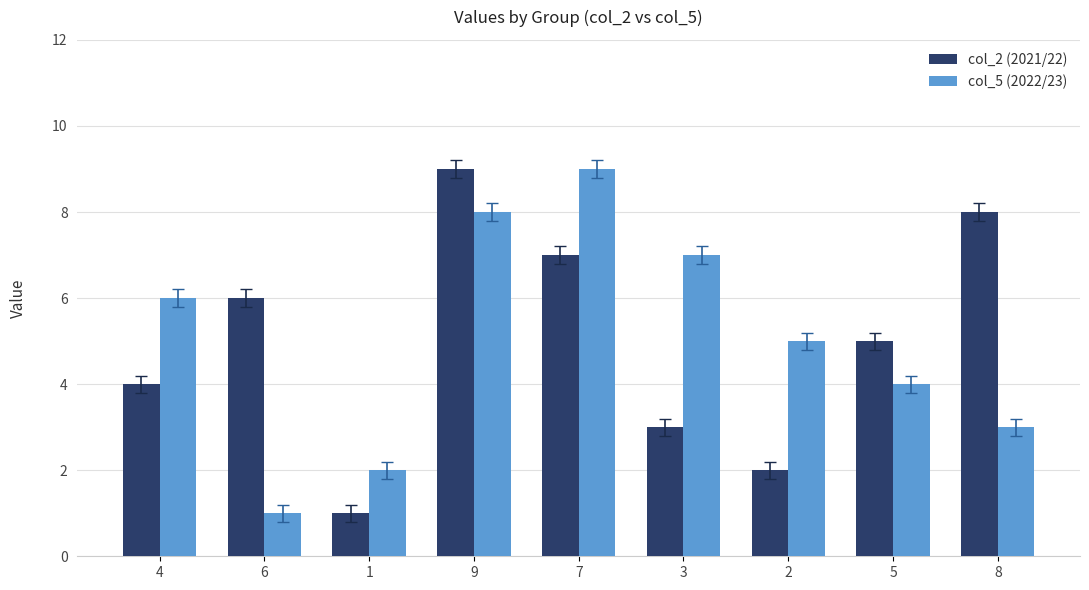

At which category is the sum across all series the highest?

9